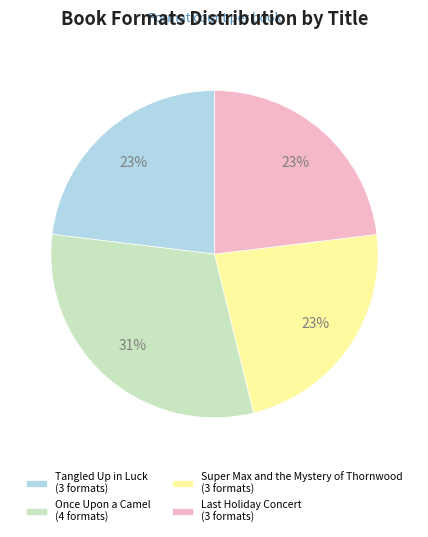

To the nearest percent, what is the combined percentage of Tangled Up in Luck (3 formats) and Super Max and the Mystery of Thornwood (3 formats)?

46%